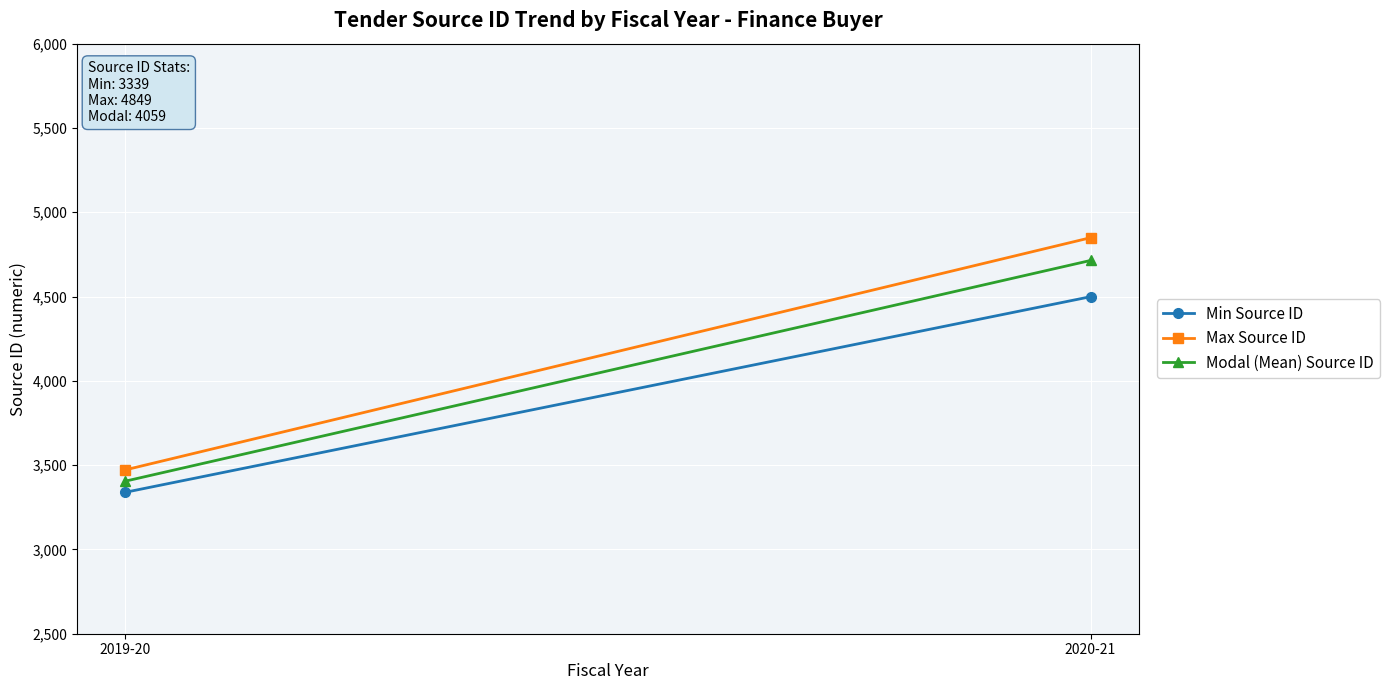

How many lines are shown in the chart?

3